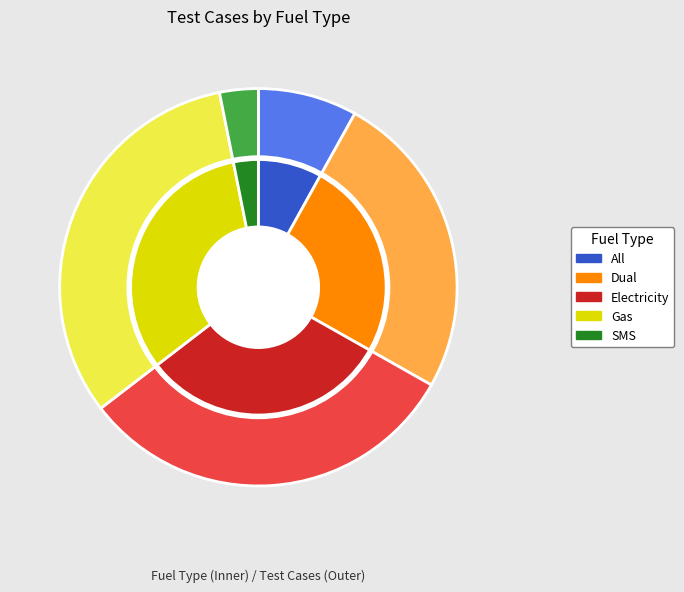

Is it true that Electricity is 21% of the pie?

False